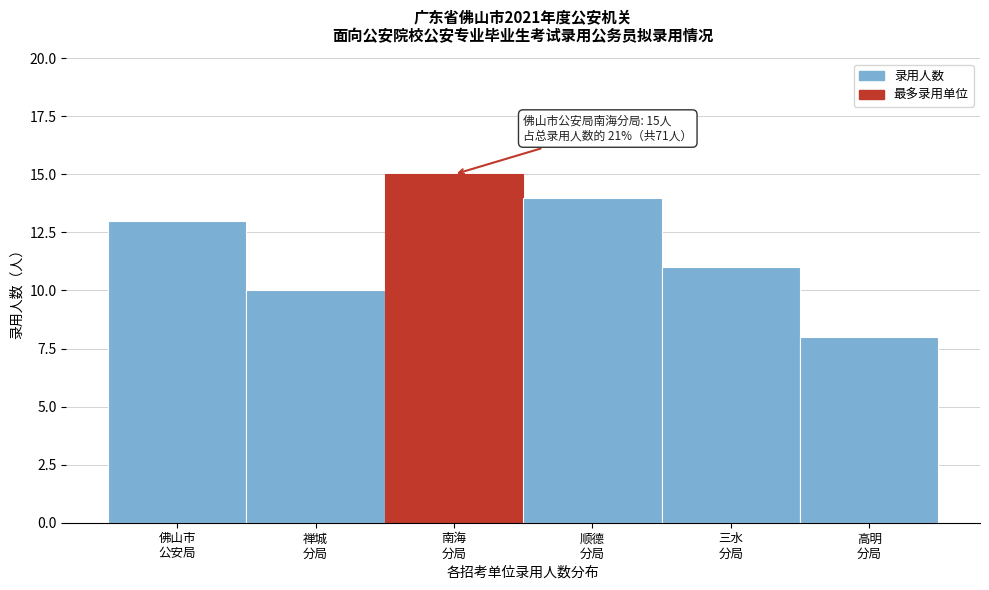

Reading left to right, what are all the values shown in this chart?

13	10	15	14	11	8